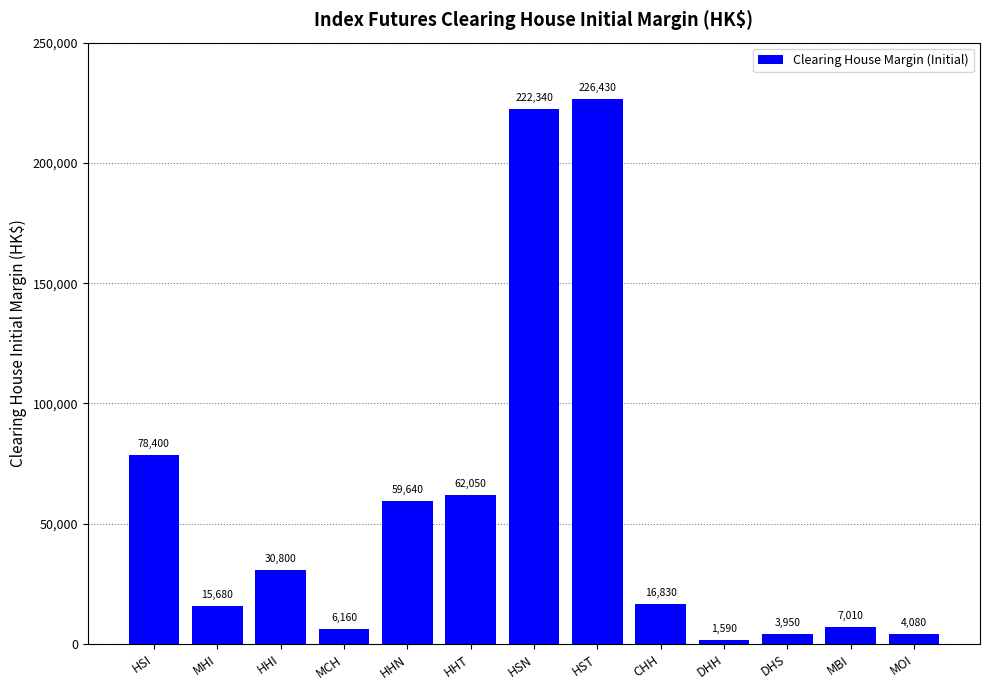

Reading right to left, extract all data points from this chart.

MOI=4080	MBI=7010	DHS=3950	DHH=1590	CHH=16830	HST=226430	HSN=222340	HHT=62050	HHN=59640	MCH=6160	HHI=30800	MHI=15680	HSI=78400